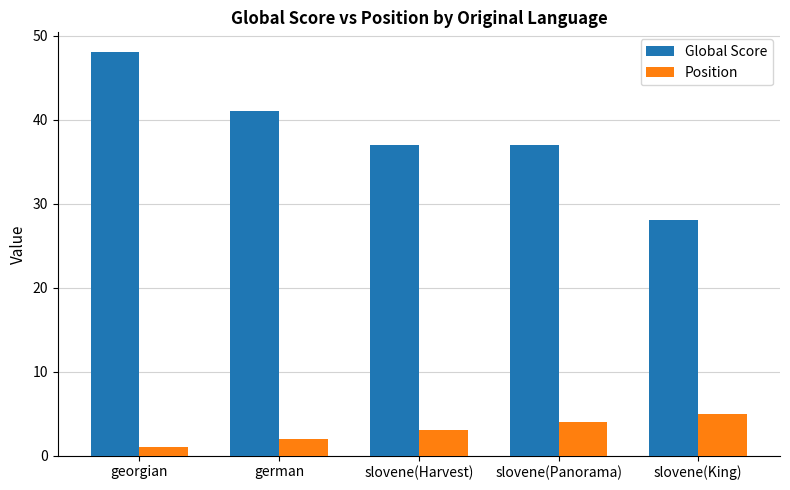

Does the chart contain any negative values?

No